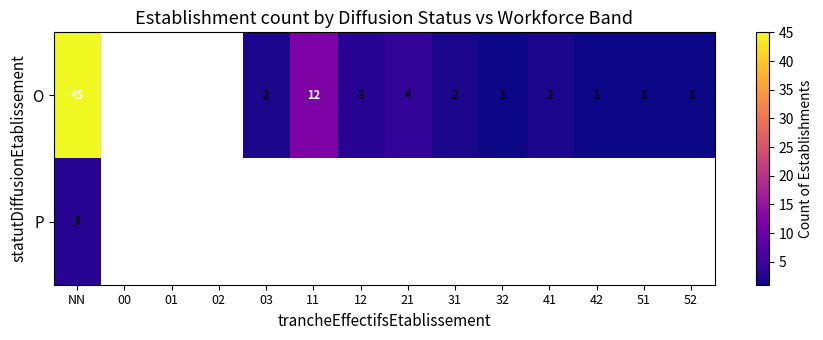

The O series shows 5.9 at 21. True or false?

False